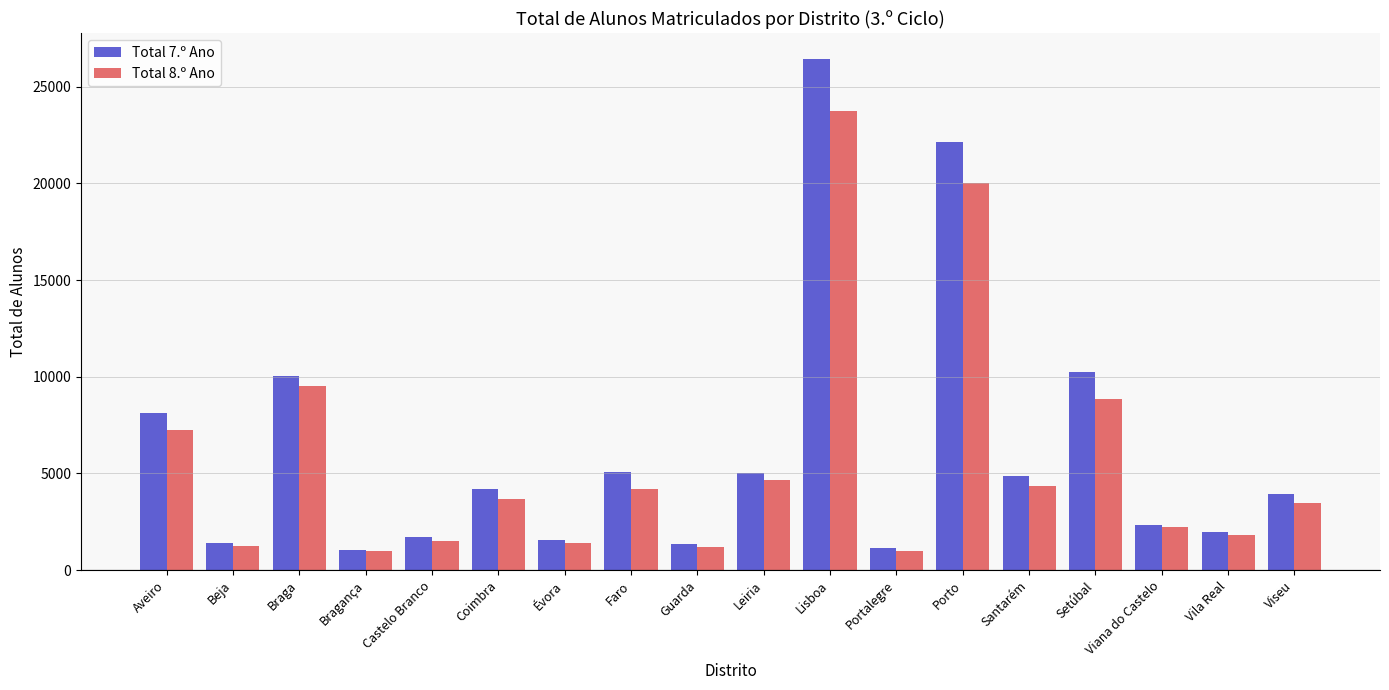

Between Aveiro and Viseu, which series saw the biggest shift?

Total 7.º Ano